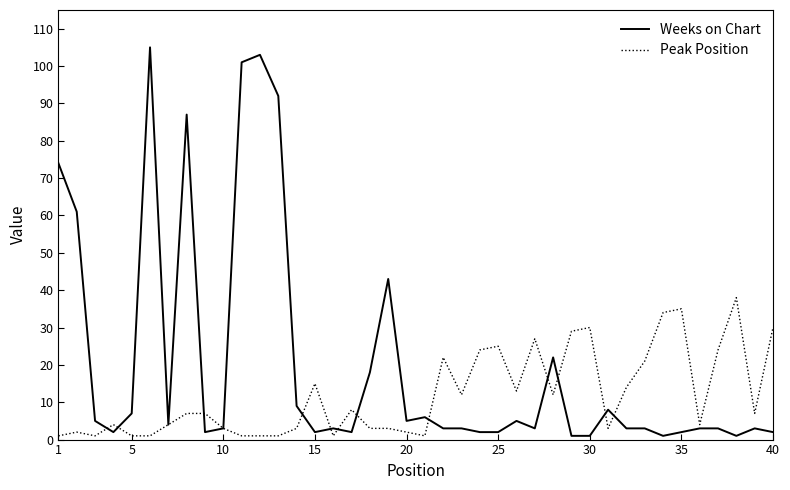

What is the difference between the maximum and second lowest values in the Peak Position series?

37